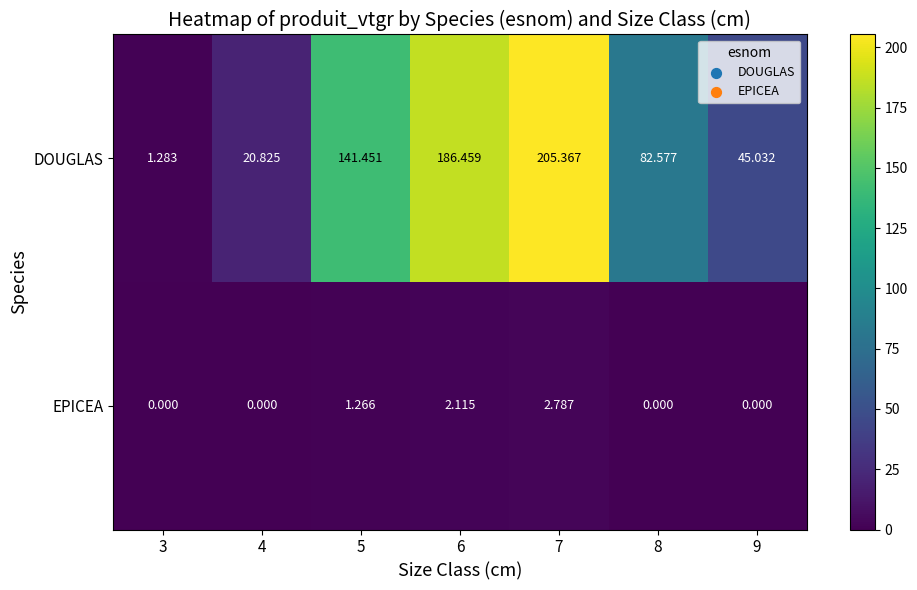

Which series has the largest range (max minus min)?

DOUGLAS